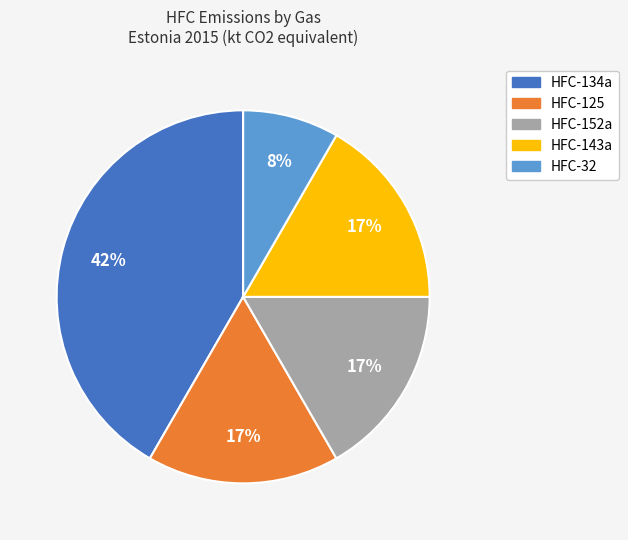

How many slices are in this pie chart?

5